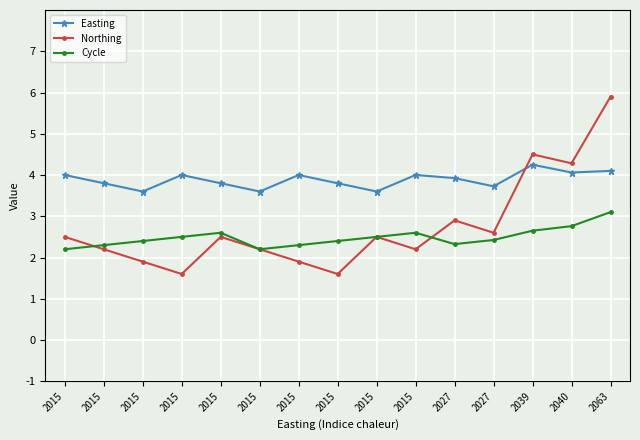

What is the sum of the Northing values at 2015 and 2015?

4.4